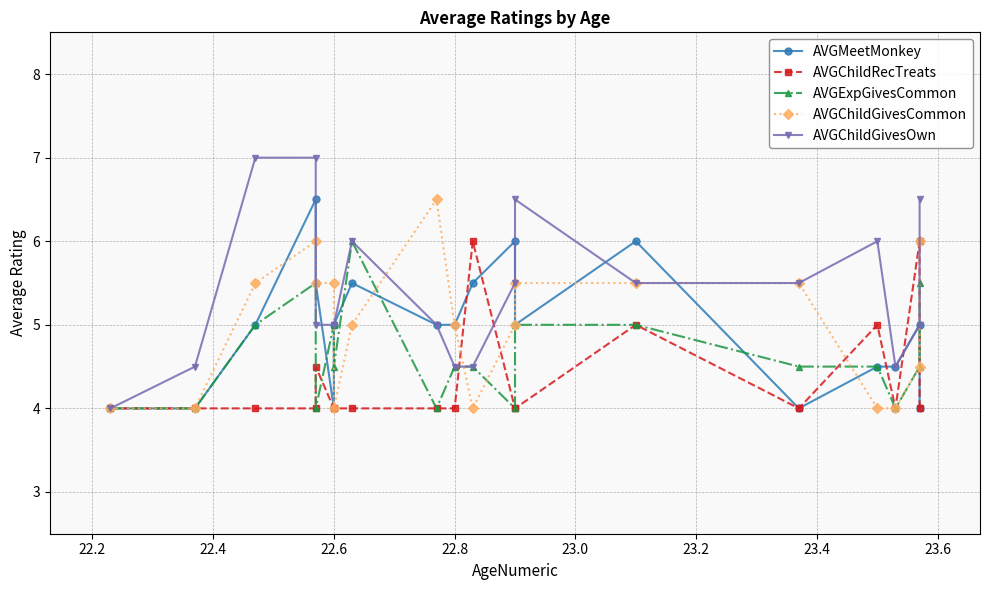

Reading right to left, list all the values displayed in this chart.

AVGMeetMonkey: 4.0	5.0	4.5	4.5	4.0	6.0	5.0	6.0	5.5	5.0	5.0	5.5	5.0	4.0	5.5	6.5	5.0	4.0	4.0
AVGChildRecTreats: 4.0	6.0	4.0	5.0	4.0	5.0	4.0	4.0	6.0	4.0	4.0	4.0	4.0	4.0	4.5	4.0	4.0	4.0	4.0
AVGExpGivesCommon: 5.5	4.5	4.0	4.5	4.5	5.0	5.0	4.0	4.5	4.5	4.0	6.0	4.5	5.0	4.0	5.5	5.0	4.0	4.0
AVGChildGivesCommon: 6.0	4.5	4.0	4.0	5.5	5.5	5.5	5.0	4.0	5.0	6.5	5.0	4.0	5.5	5.5	6.0	5.5	4.0	4.0
AVGChildGivesOwn: 6.5	5.0	4.5	6.0	5.5	5.5	6.5	5.5	4.5	4.5	5.0	6.0	5.0	5.0	5.0	7.0	7.0	4.5	4.0